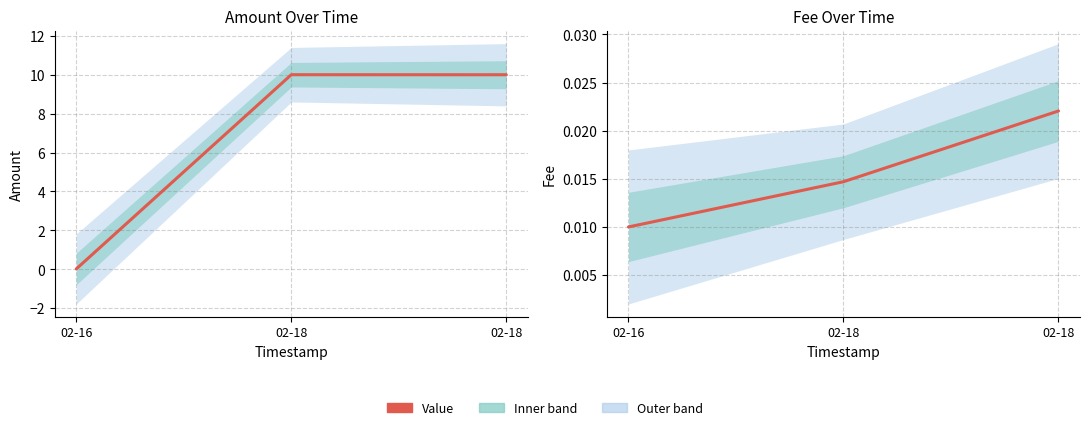

Reading left to right, extract all data points from this chart.

Amount: 02-16=0.0	02-18=10.0	02-18=10.0
Fee: 02-16=0.0	02-18=0.0	02-18=0.0